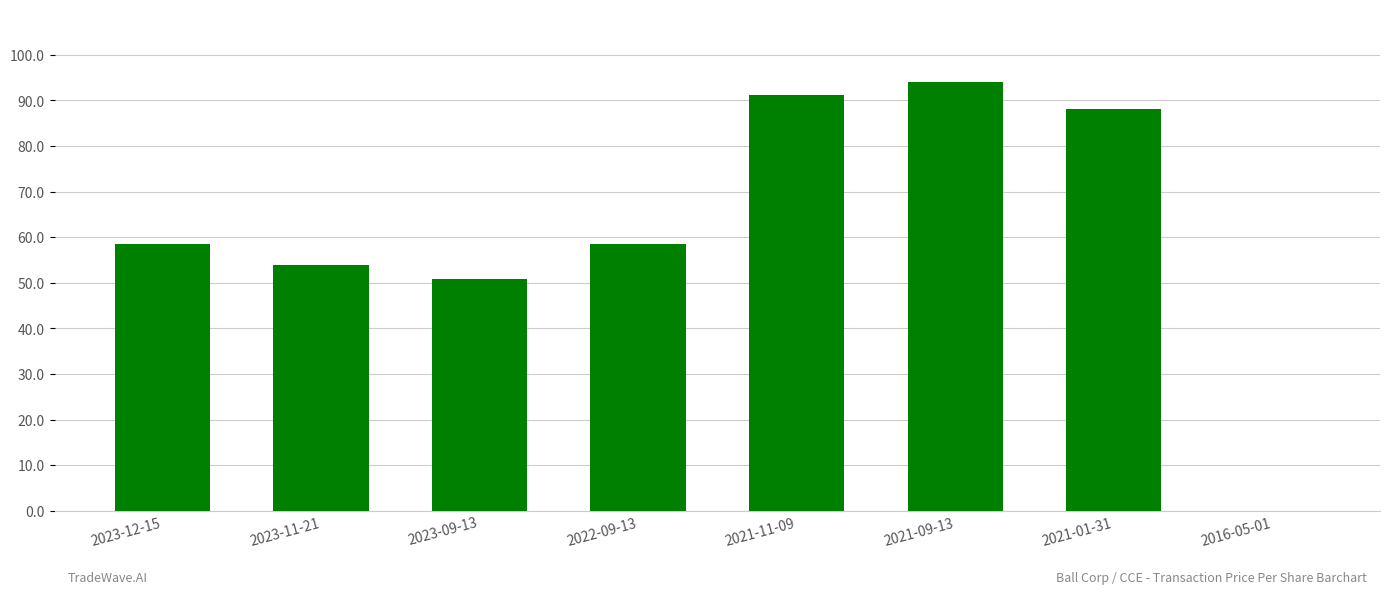

What is the sum of the values at 2023-12-15 and 2023-09-13?

109.3